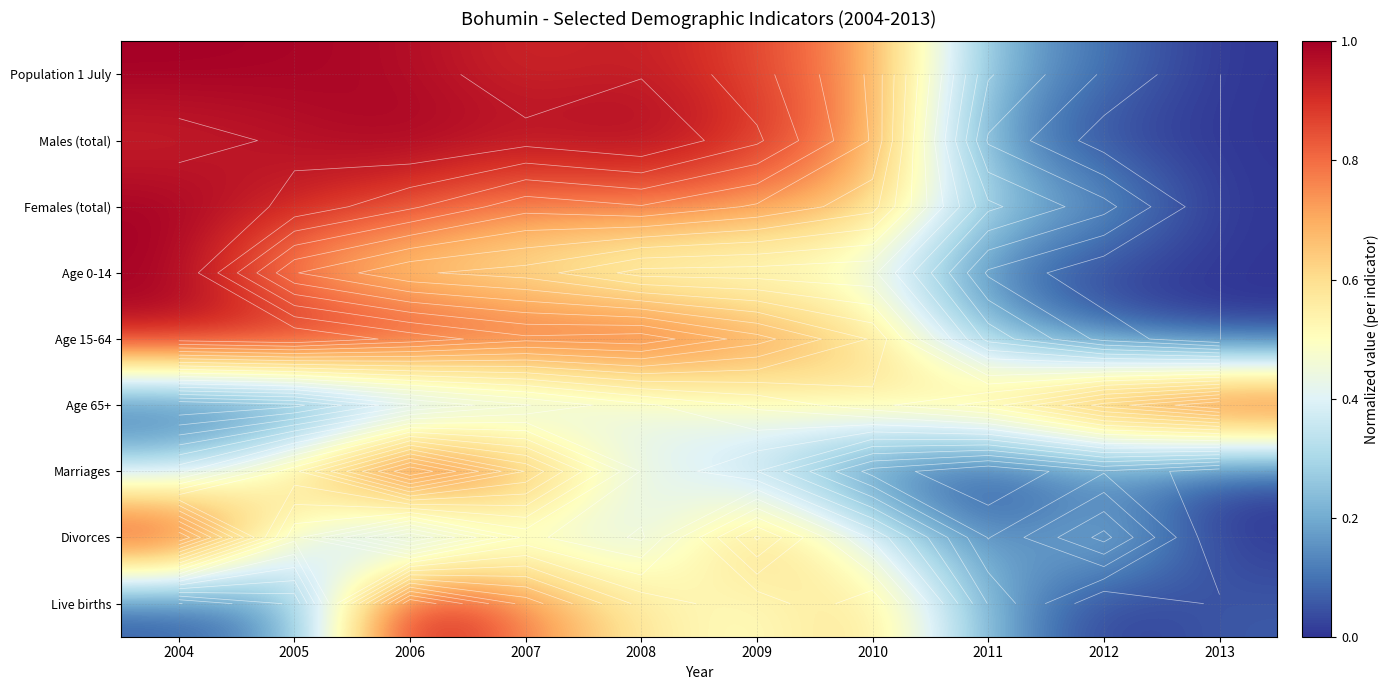

Between 2009 and 2005, which is larger?

2005